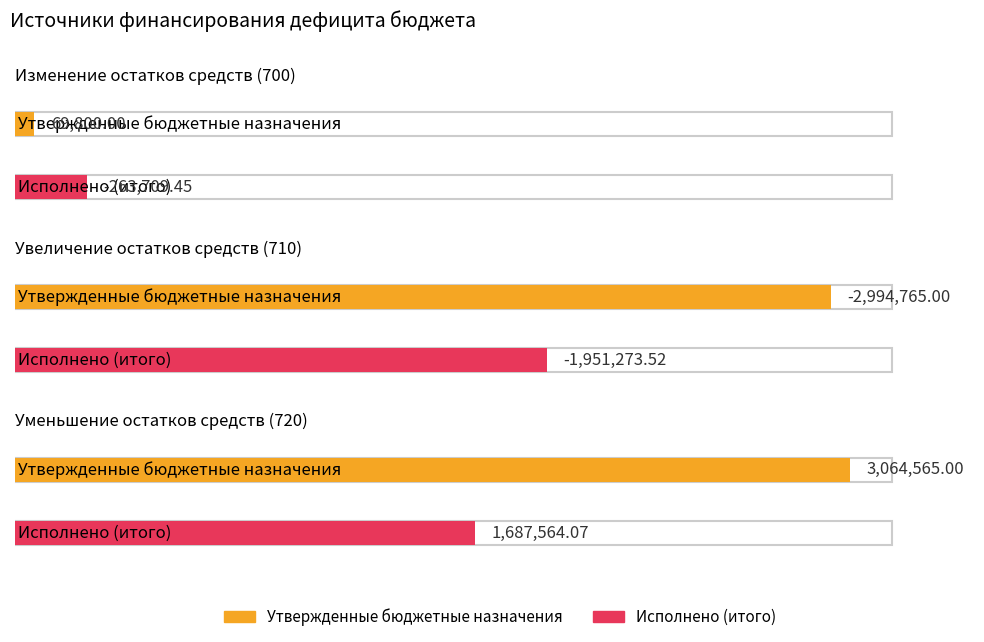

Rank the series by their maximum value, from lowest to highest.

Исполнено (итого), Утвержденные бюджетные назначения